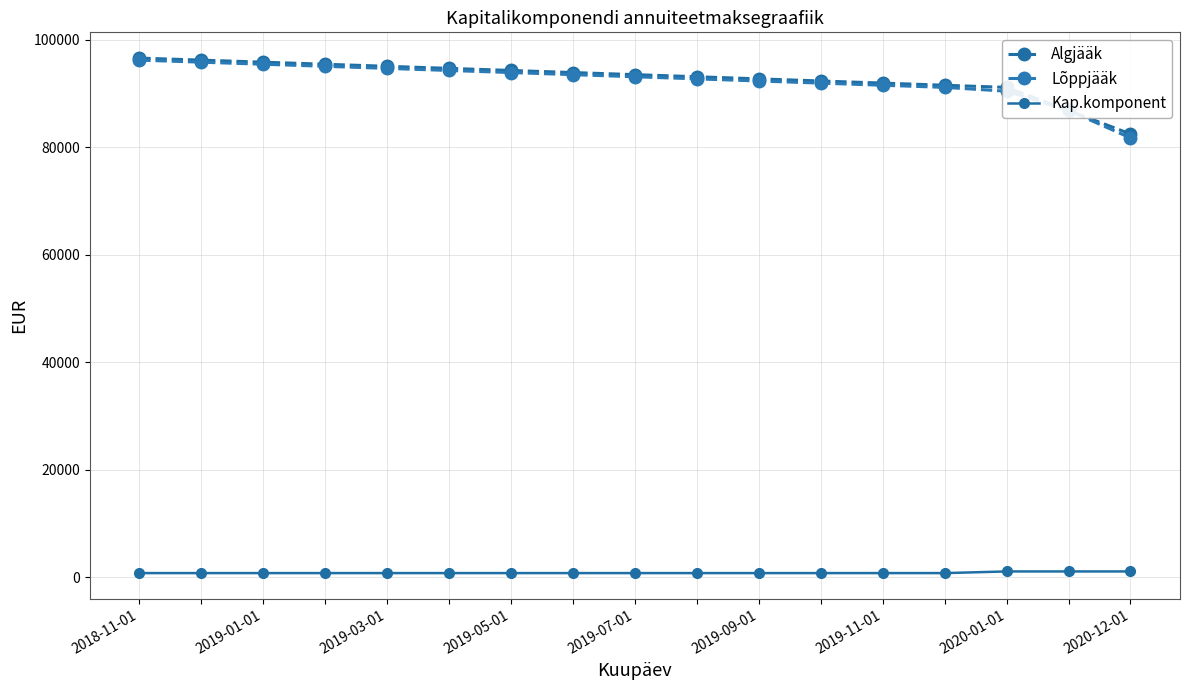

How many values in the Lõppjääk series exceed 93087?

9